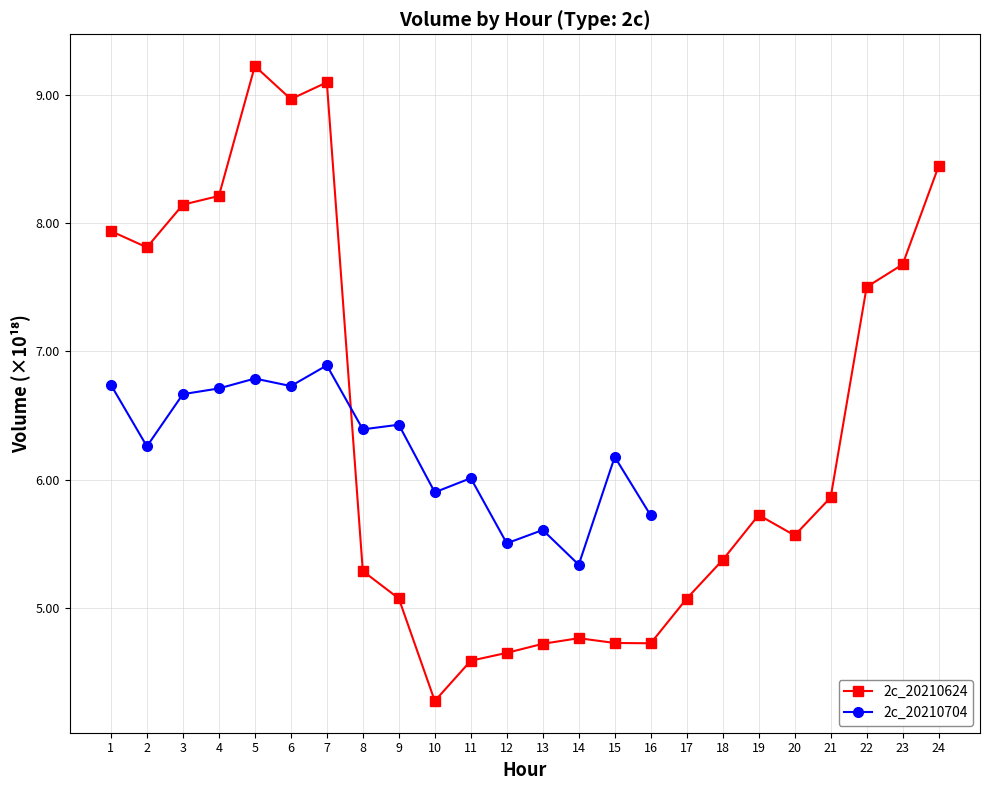

At which label is the value closest to 6?

21